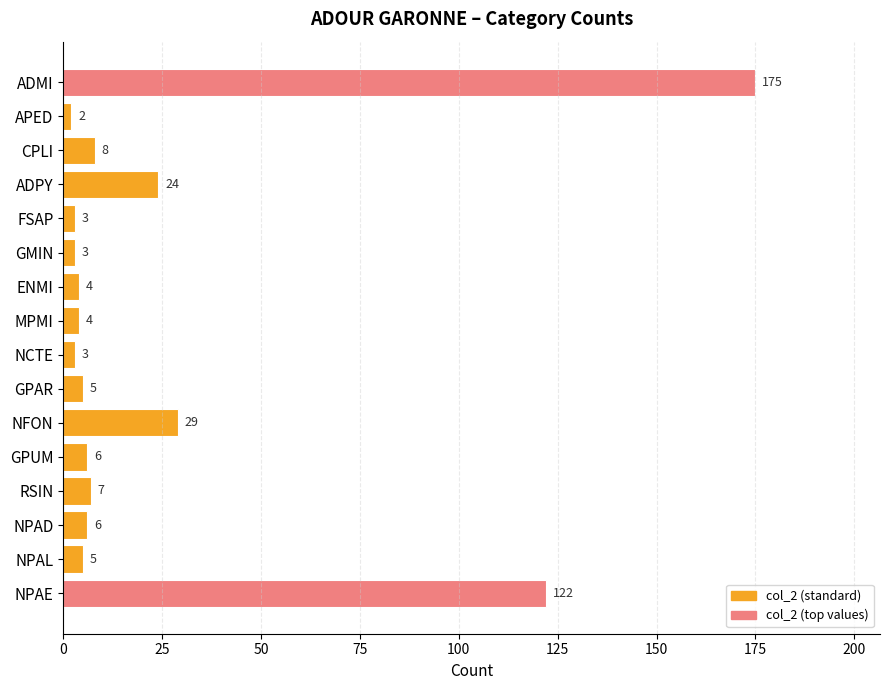

Which has a higher value, CPLI or GMIN?

CPLI